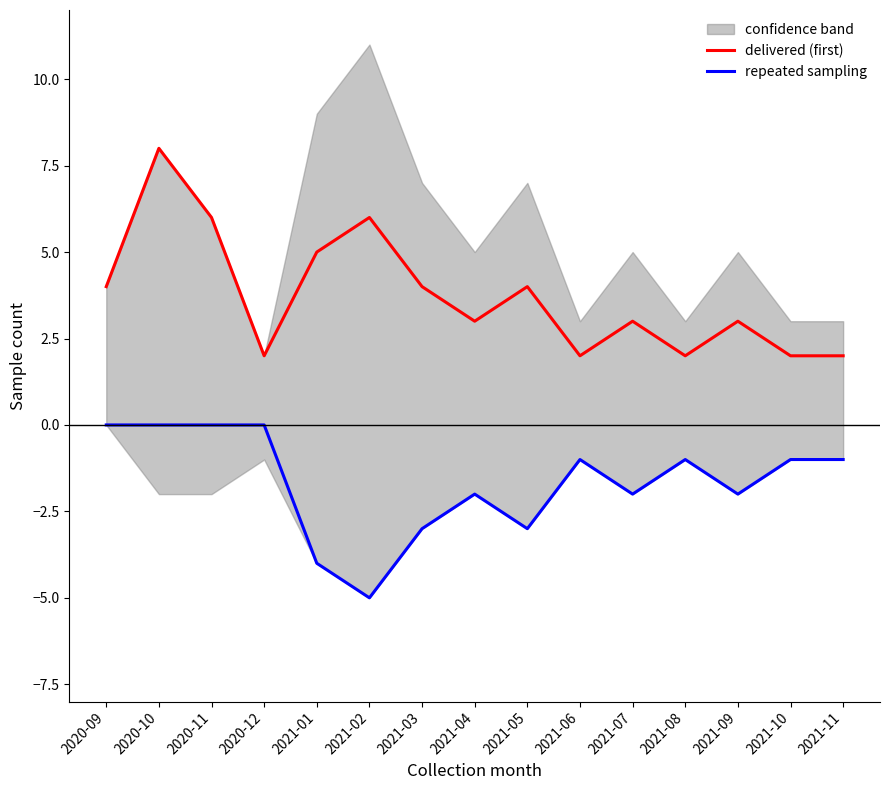

What is the difference between the delivered (first) values at 2021-11 and 2021-04?

1